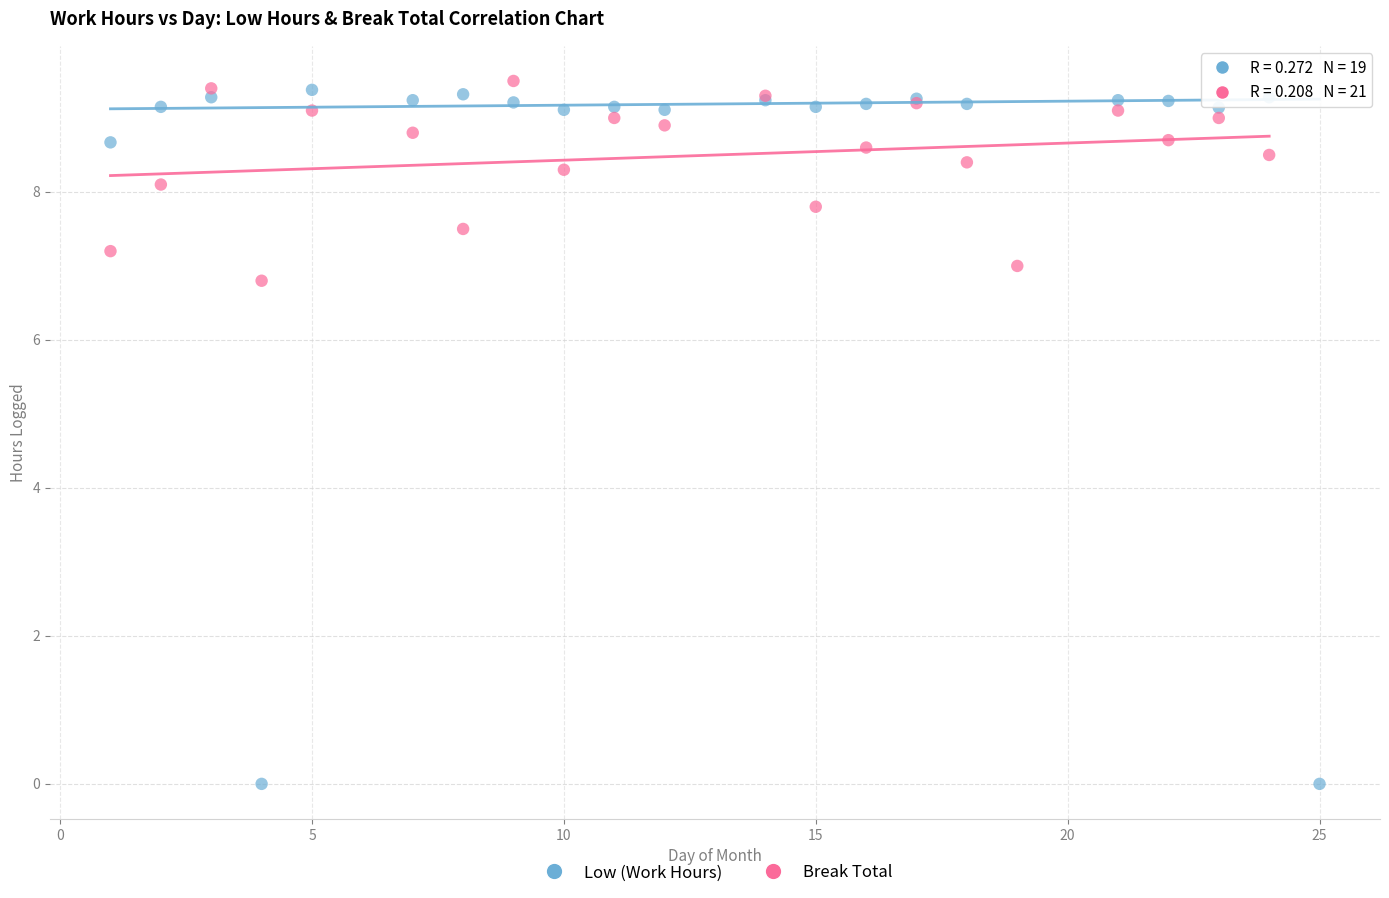

Which series reaches the maximum Y coordinate?

Break Total